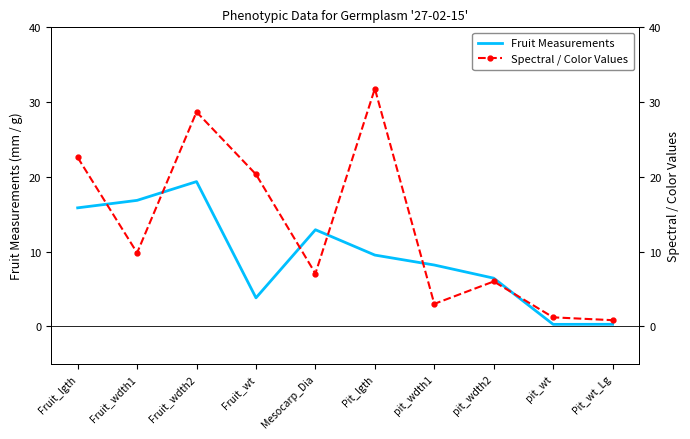

The value of Fruit Measurements at pit_wdth2 is 6.4. True or false?

True